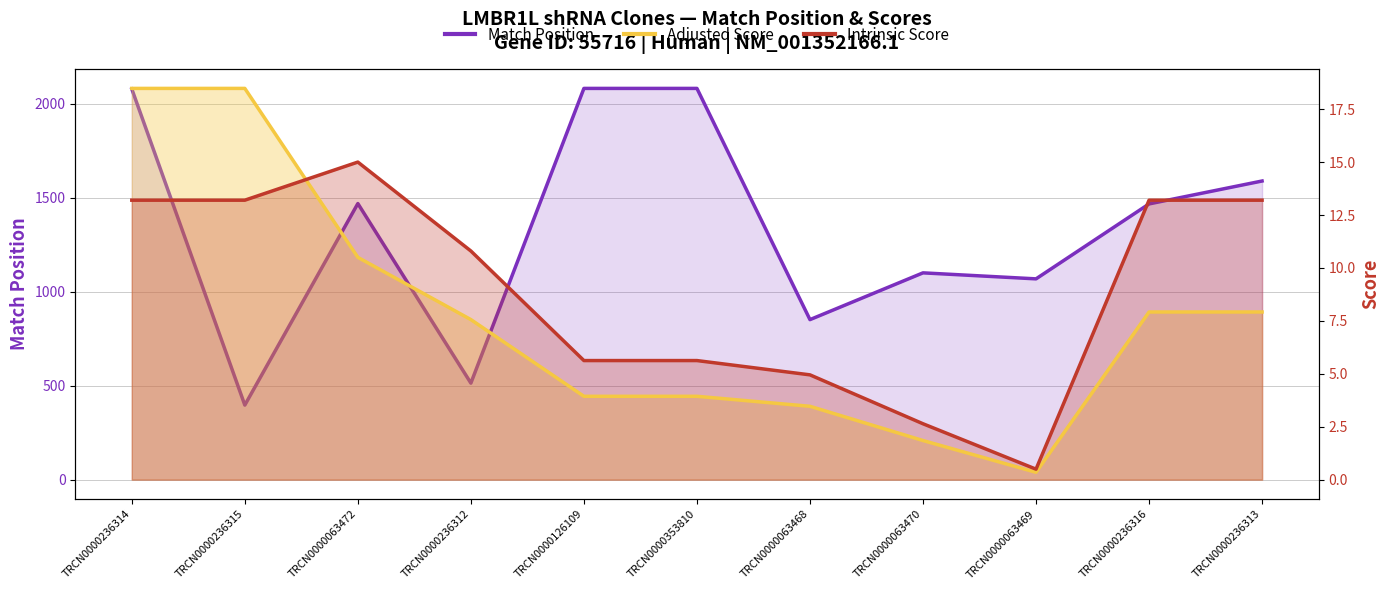

At which label does Intrinsic Score reach its minimum?

TRCN0000063469